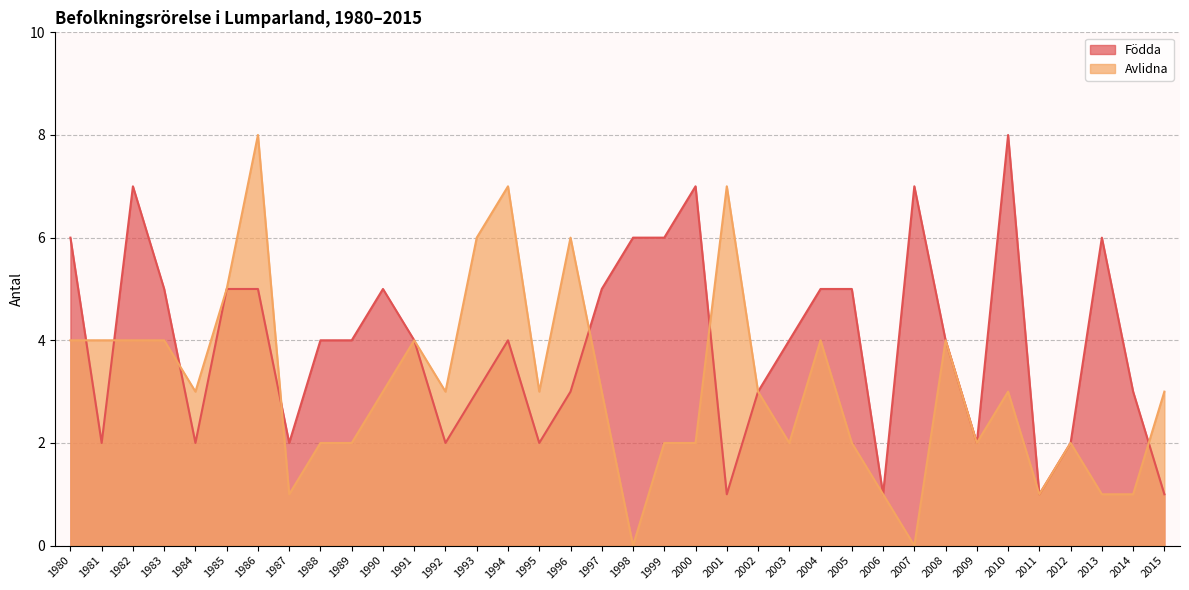

What is the greatest value displayed?

8